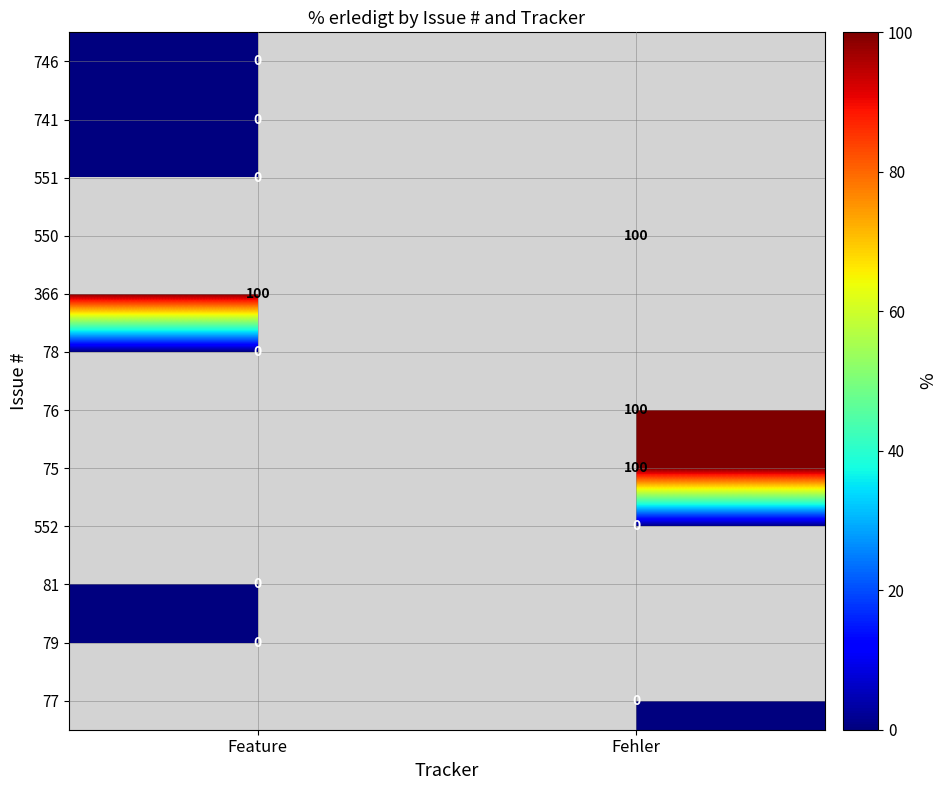

What is the greatest value displayed?

100.0